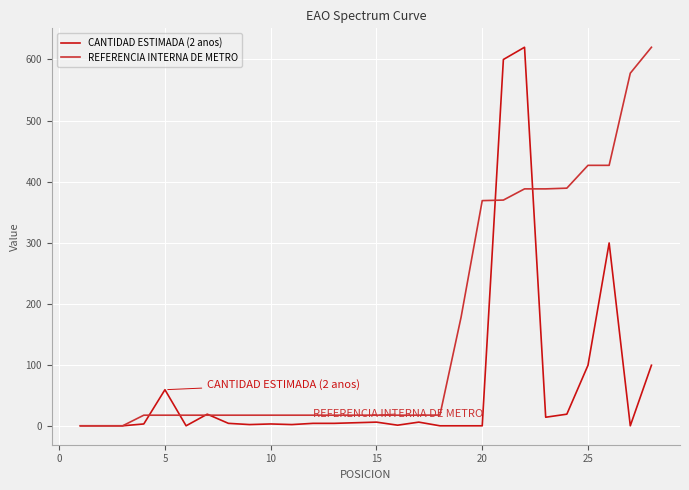

Is this an area chart (filled region under the line)?

No